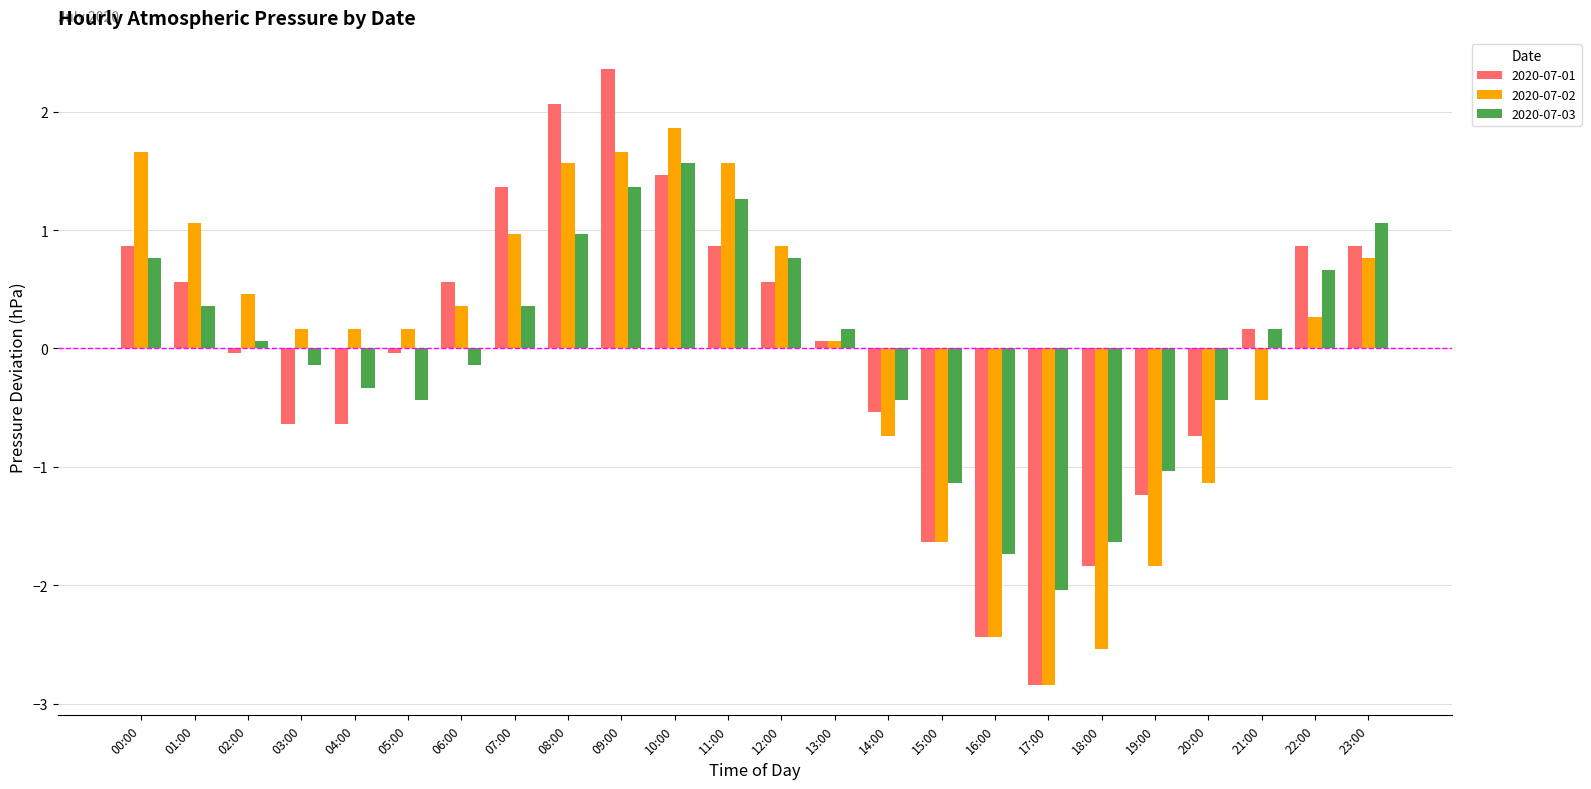

What is the difference between the second highest and second lowest values in the 2020-07-01 series?

4.5